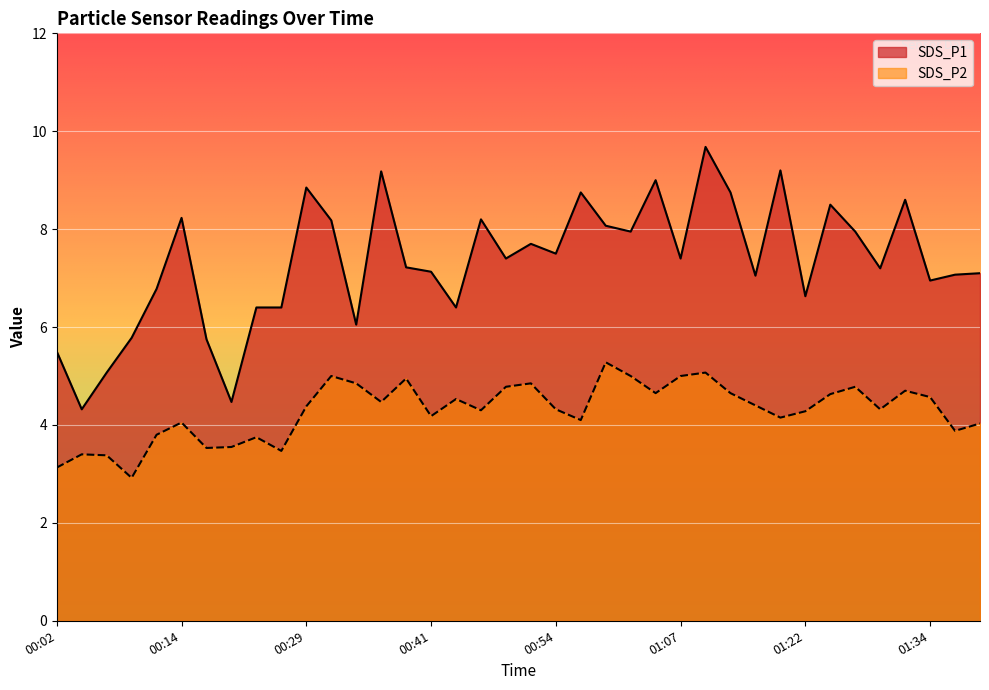

Between 00:04 and 00:49, which series saw the biggest shift?

SDS_P1